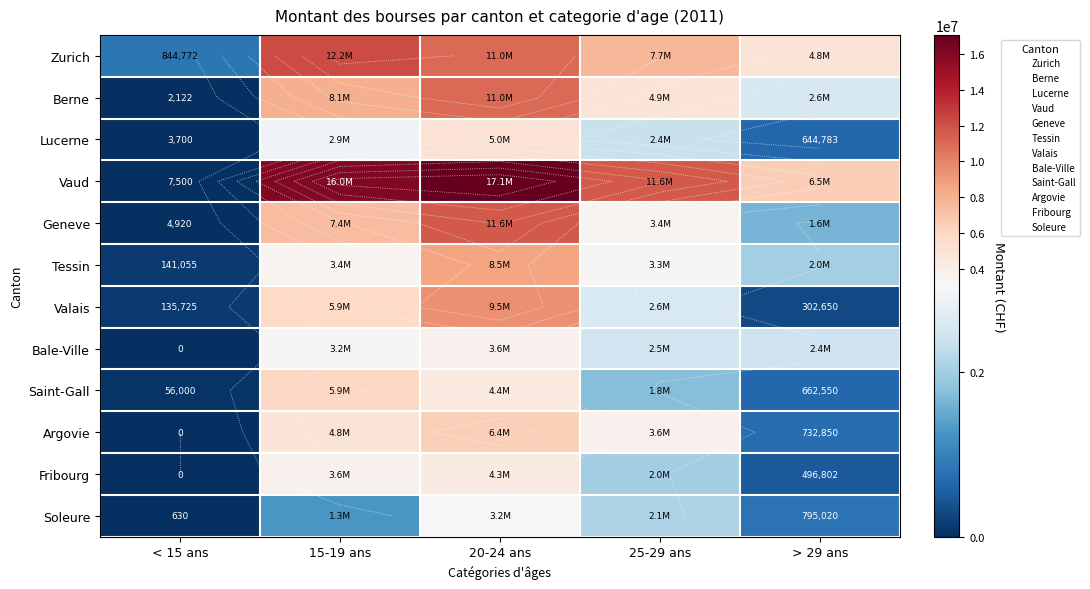

At which category does the chart reach its peak across all series?

20-24 ans